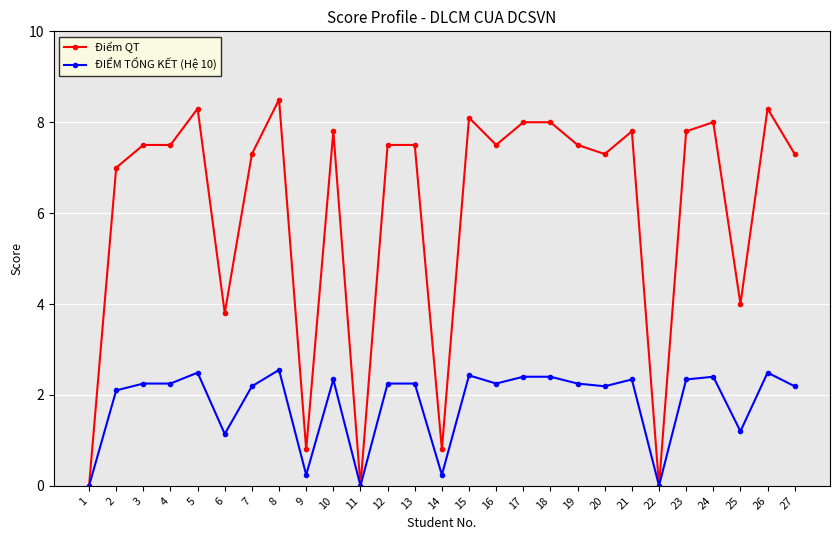

True or false: ĐIỂM TỔNG KẾT (Hệ 10) has more than 1 interior local peaks.

True